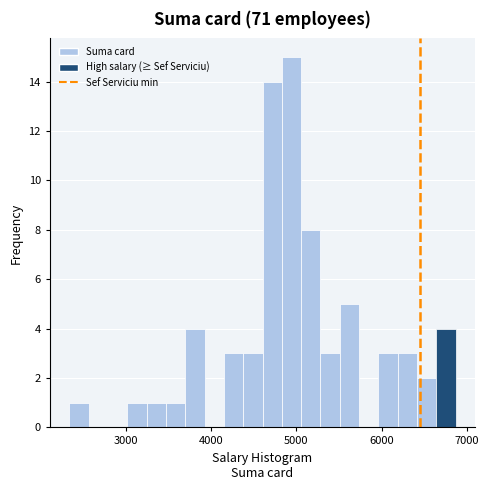

Around what value on the x-axis is the tallest bar? Give the approximate position of its centre, as read against the axis.

4900